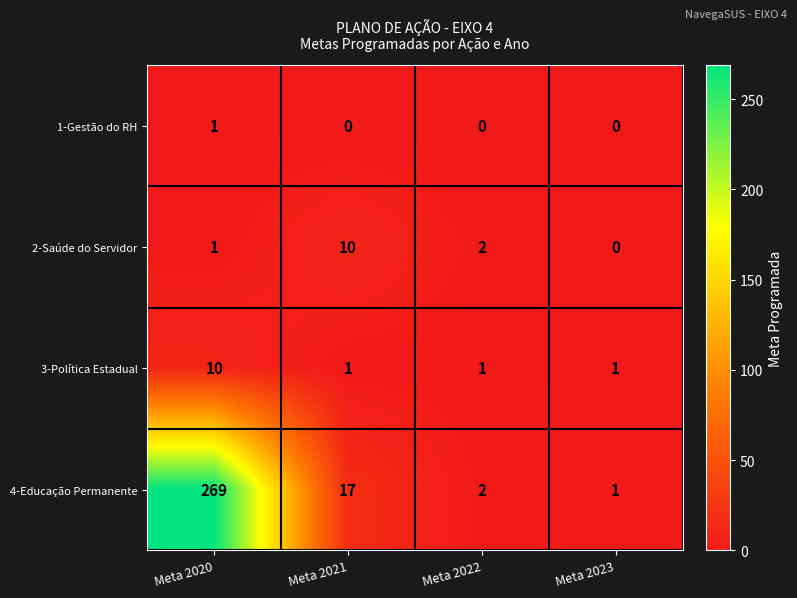

How many values in 1-Gestão do RH are above zero?

1